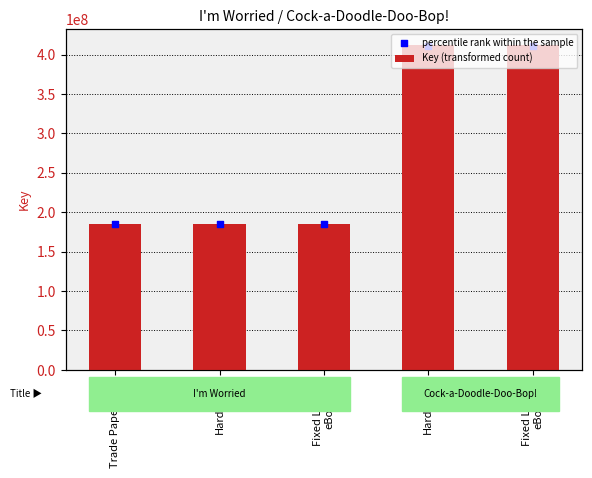

Which series has the largest total across all categories?

Key (transformed count)